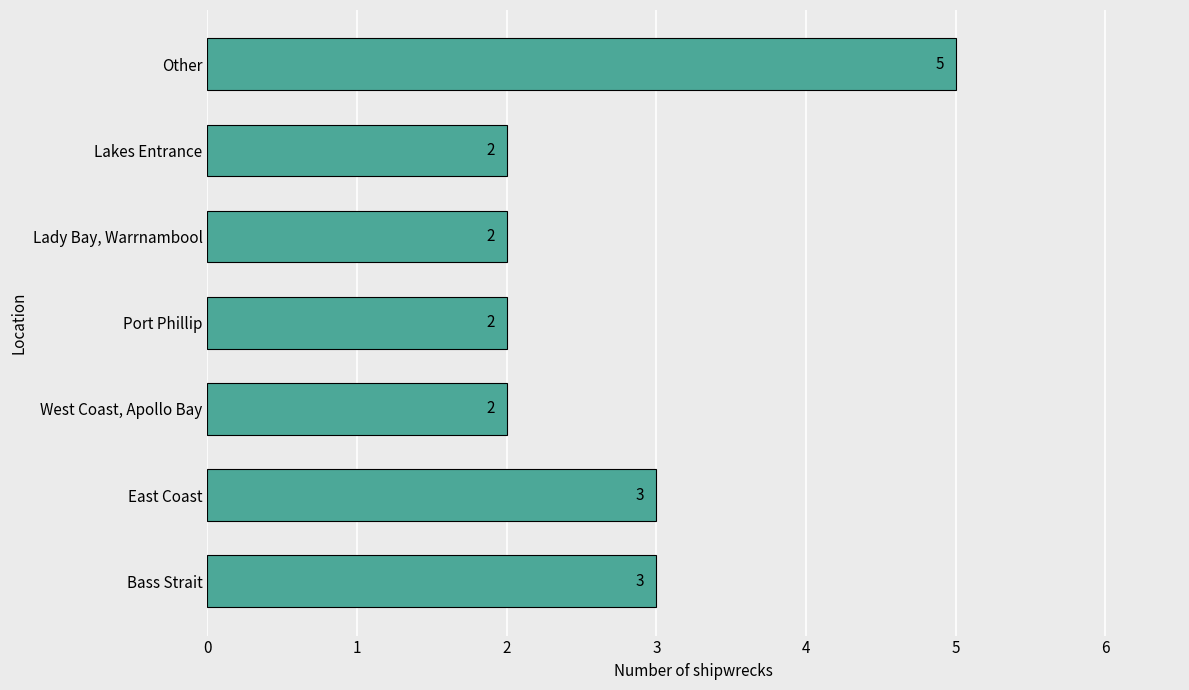

What is the smallest value displayed?

2